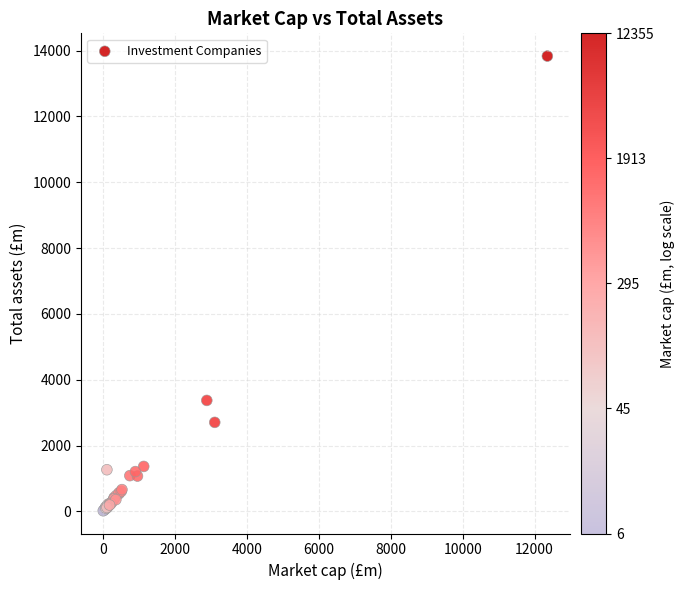

What Y value in the scatter plot is closest to 6924?

3370.8